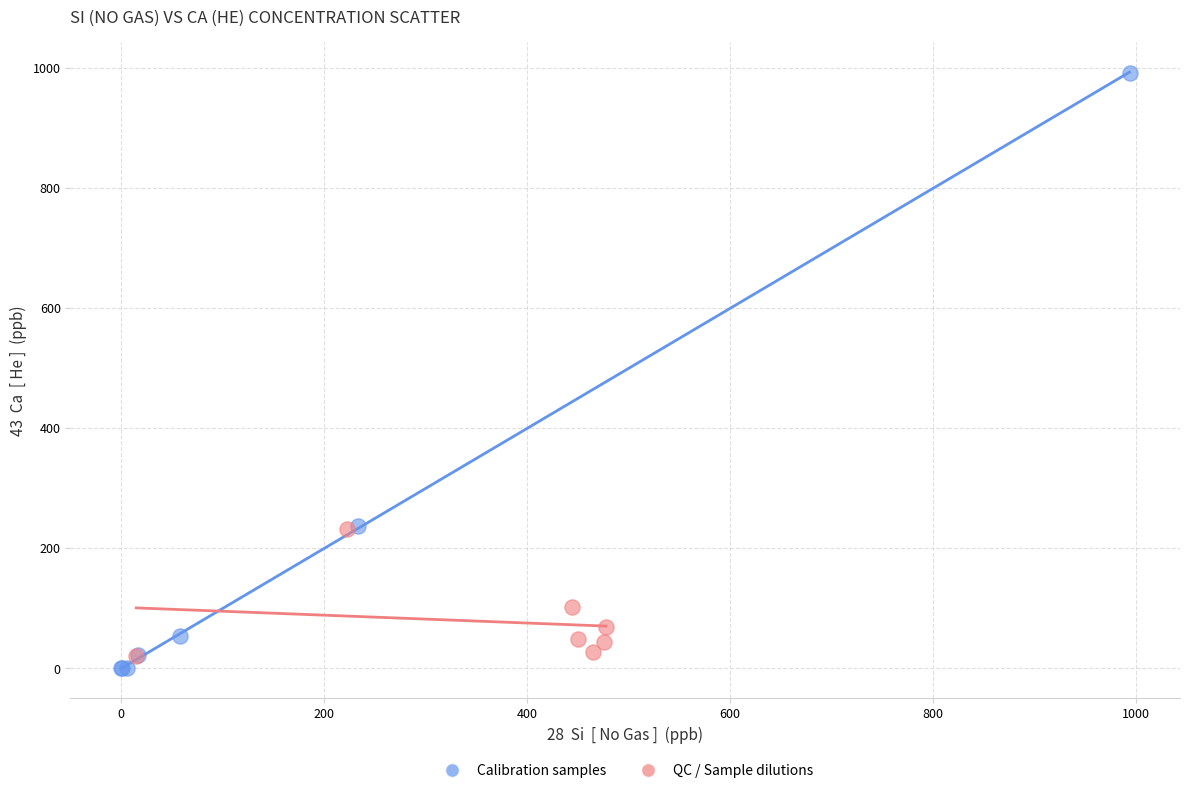

Which series has the widest spread of Y values?

Calibration samples